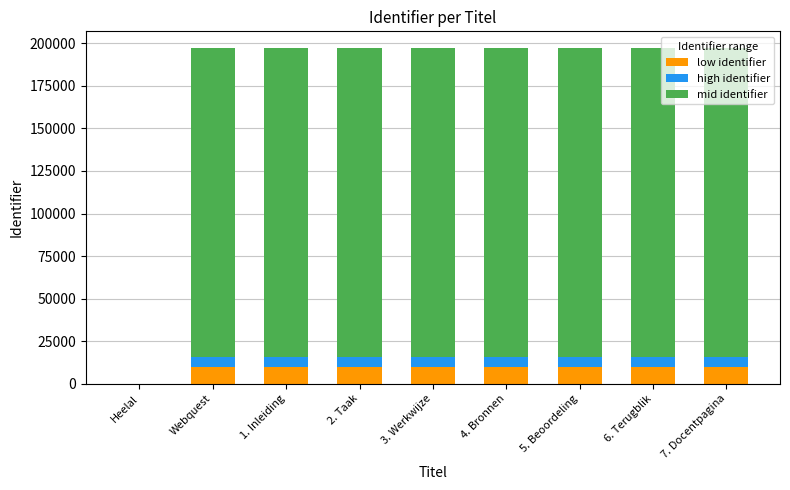

What is the sum of the low identifier values at 4. Bronnen and Heelal?

9859.5